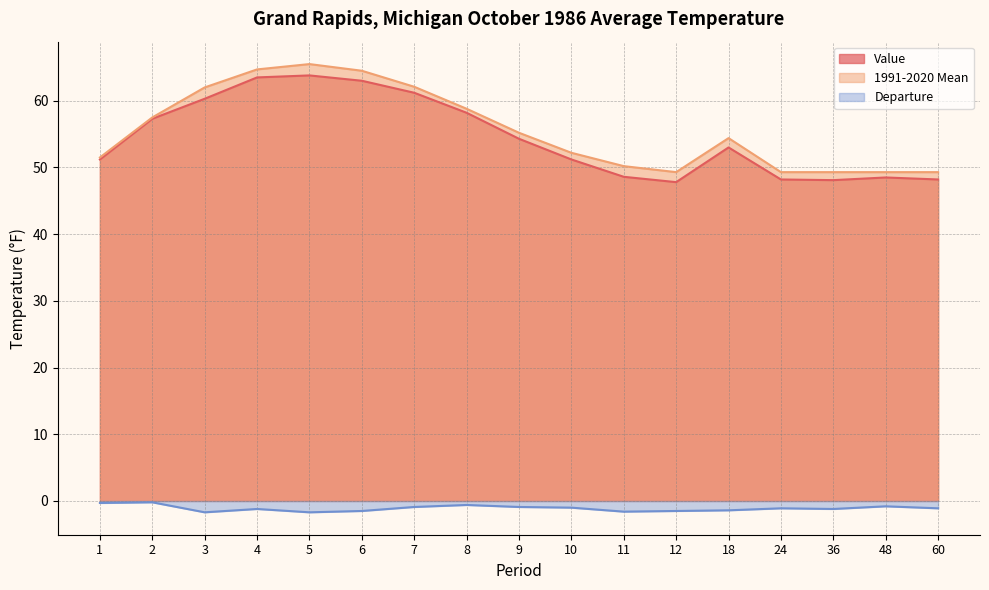

What is the lowest value of the 1991-2020 Mean series?

49.3